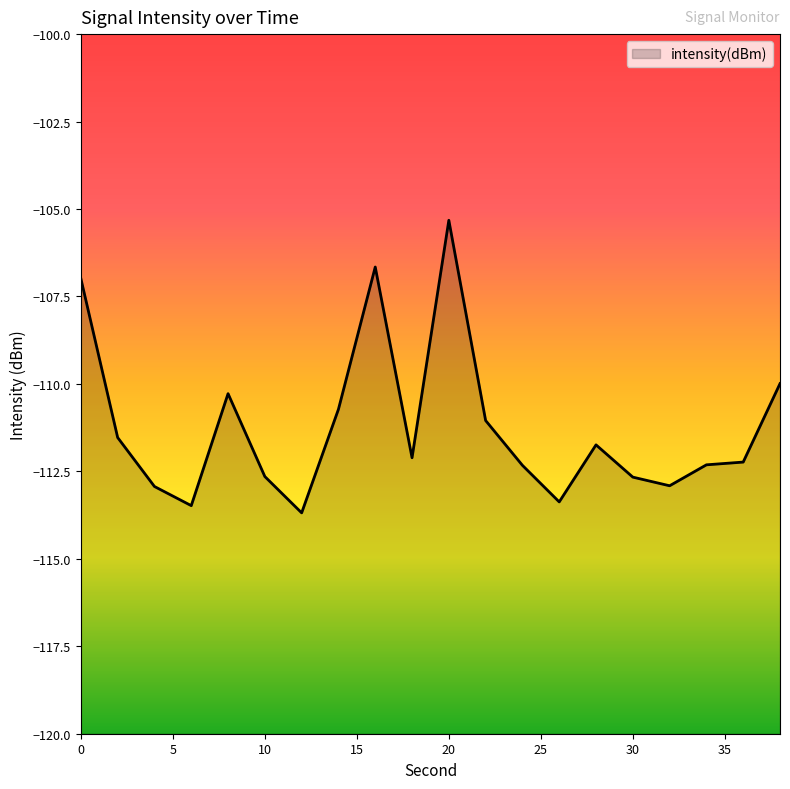

At which label is the value closest to -109?

38